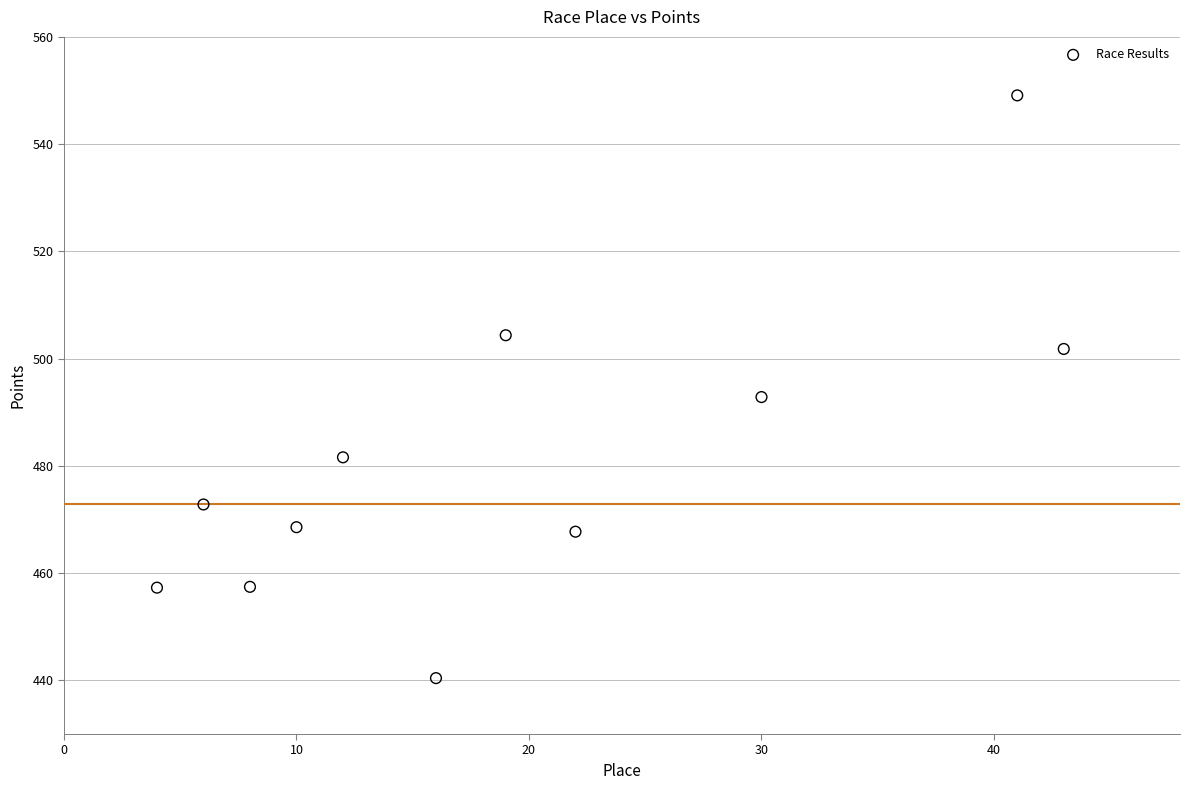

What is the range of Y values (max minus min)?

108.7